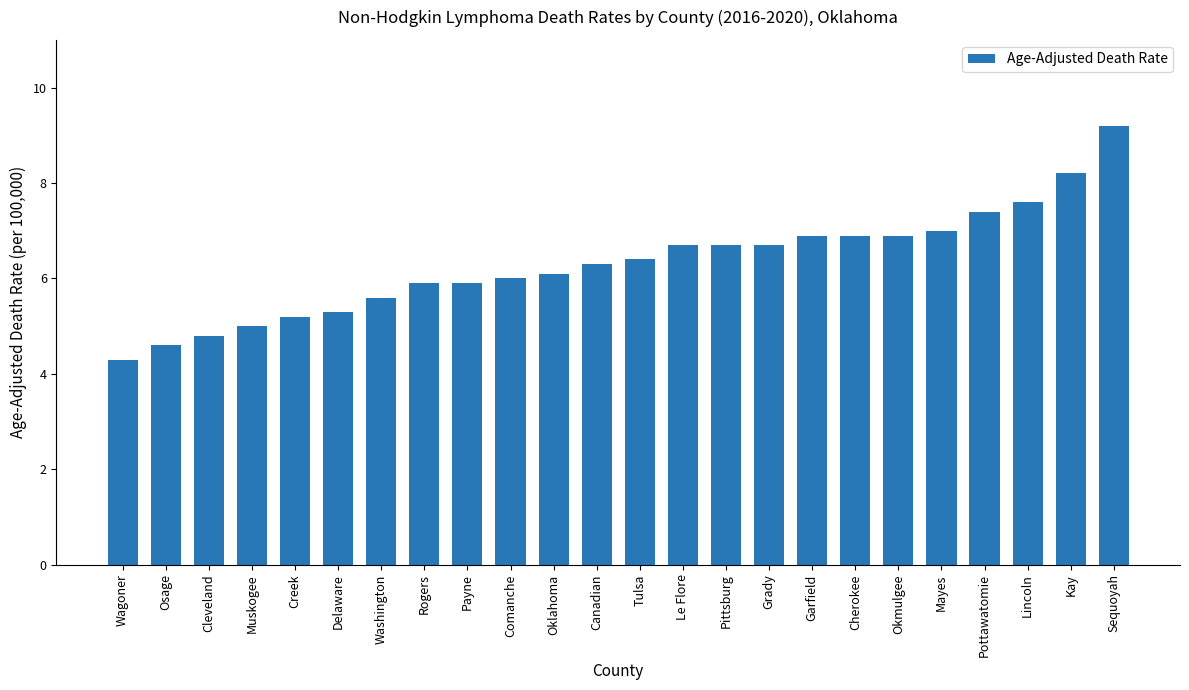

Reading left to right, list all the values displayed in this chart.

4.3	4.6	4.8	5.0	5.2	5.3	5.6	5.9	5.9	6.0	6.1	6.3	6.4	6.7	6.7	6.7	6.9	6.9	6.9	7.0	7.4	7.6	8.2	9.2